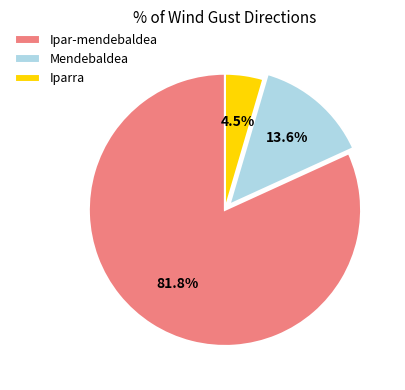

Rank the categories by value from lowest to highest.

Iparra, Mendebaldea, Ipar-mendebaldea